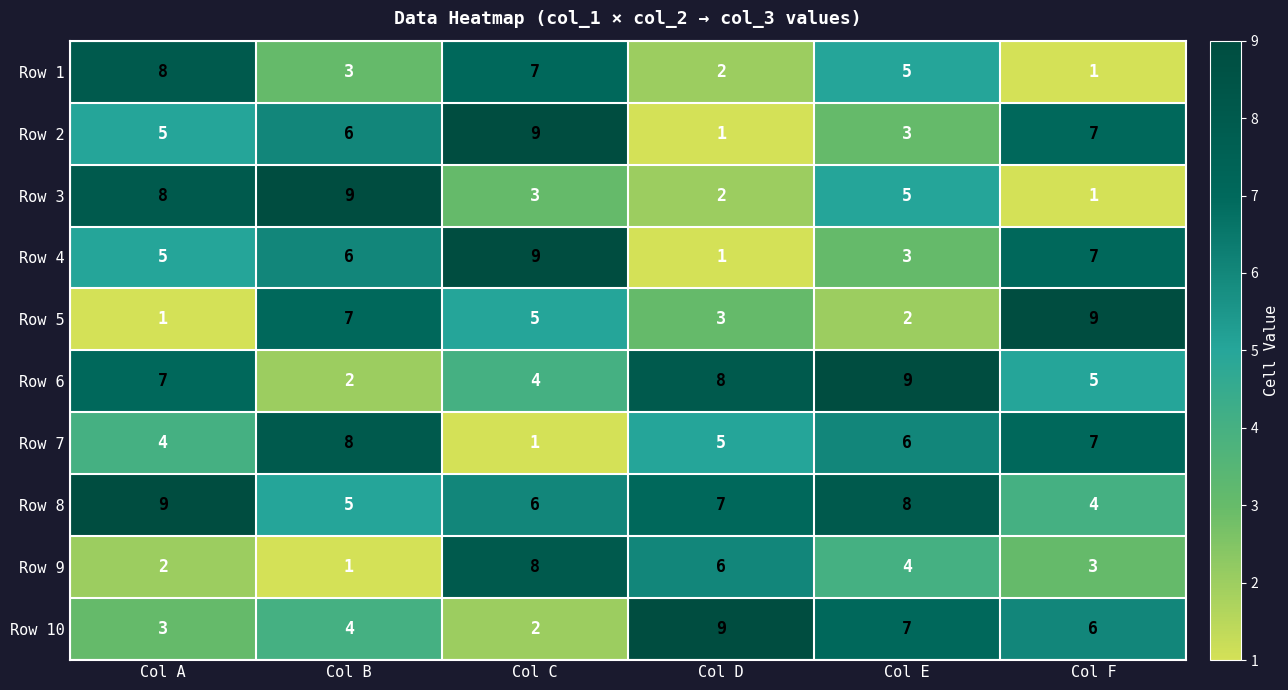

Is the value of Row 8 at Col D greater than the value of Row 3 at Col F?

Yes